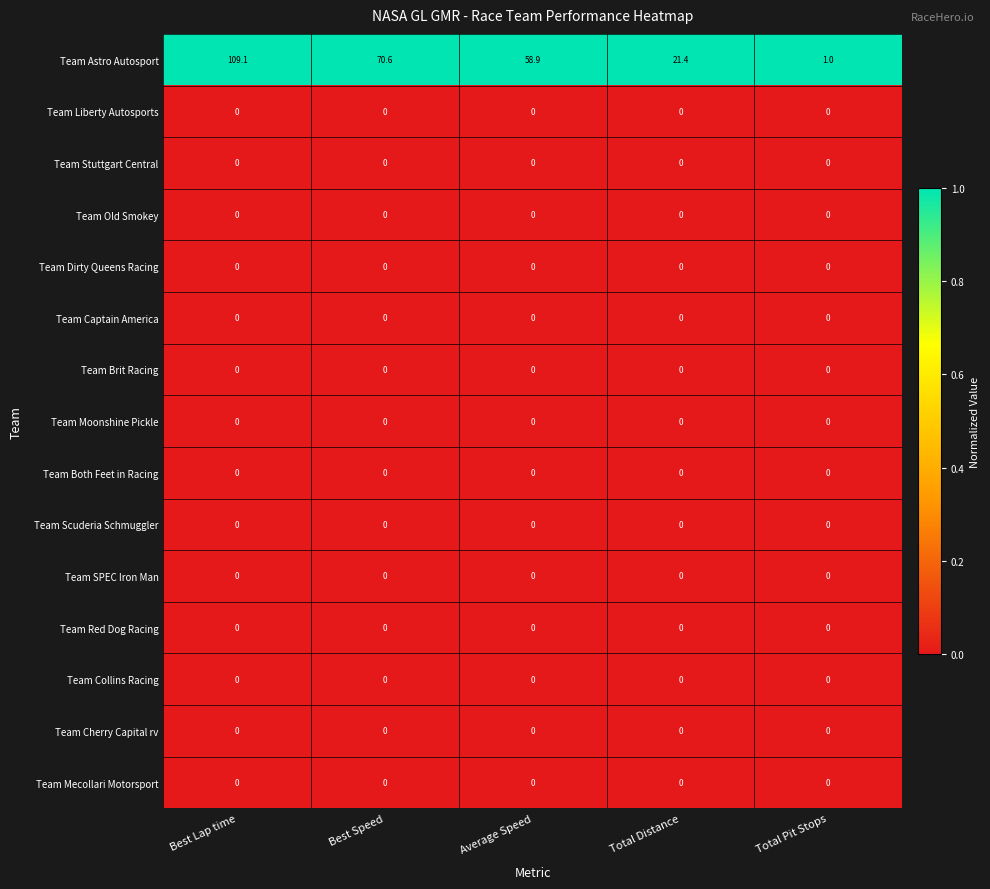

What is the difference between the maximum and minimum values in the Team Astro Autosport series?

108.1